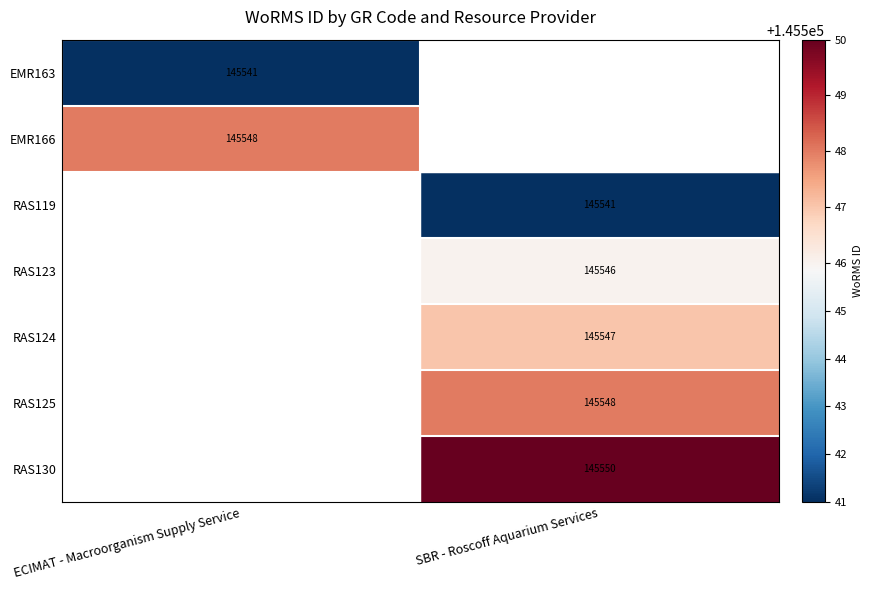

The EMR166 series shows 145548 at ECIMAT - Macroorganism Supply Service. True or false?

True